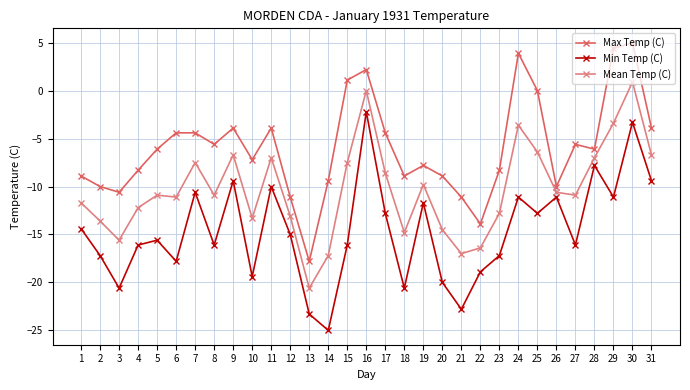

Is the value of Mean Temp (C) at 23 greater than the value of Min Temp (C) at 13?

Yes